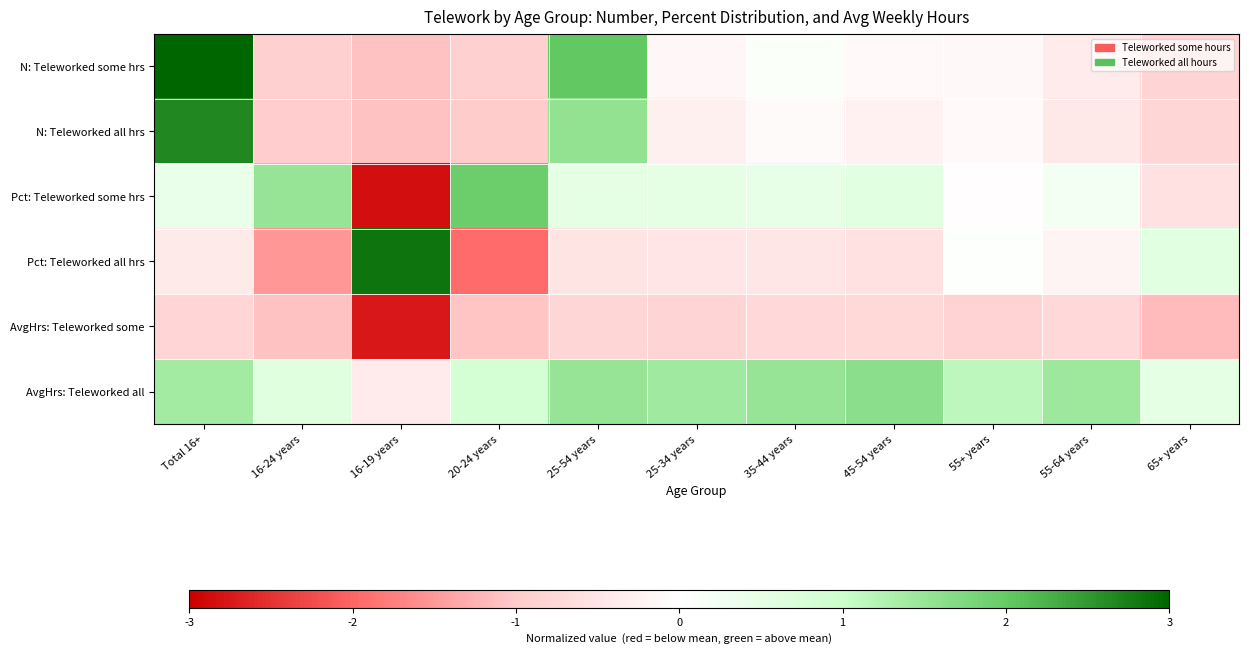

Reading left to right, extract all data points from this chart.

N: Teleworked some hrs: Total 16+=3.2	16-24 years=-0.9	16-19 years=-1.1	20-24 years=-0.9	25-54 years=2.0	25-34 years=-0.2	35-44 years=0.1	45-54 years=-0.1	55+ years=-0.1	55-64 years=-0.4	65+ years=-0.8
N: Teleworked all hrs: Total 16+=2.7	16-24 years=-1.0	16-19 years=-1.1	20-24 years=-1.0	25-54 years=1.6	25-34 years=-0.3	35-44 years=-0.1	45-54 years=-0.3	55+ years=-0.1	55-64 years=-0.4	65+ years=-0.8
Pct: Teleworked some hrs: Total 16+=0.4	16-24 years=1.5	16-19 years=-2.9	20-24 years=1.9	25-54 years=0.5	25-34 years=0.5	35-44 years=0.5	45-54 years=0.6	55+ years=-0.0	55-64 years=0.2	65+ years=-0.6
Pct: Teleworked all hrs: Total 16+=-0.4	16-24 years=-1.5	16-19 years=2.9	20-24 years=-1.9	25-54 years=-0.5	25-34 years=-0.5	35-44 years=-0.5	45-54 years=-0.6	55+ years=0.0	55-64 years=-0.2	65+ years=0.6
AvgHrs: Teleworked some: Total 16+=-0.8	16-24 years=-1.1	16-19 years=-2.8	20-24 years=-1.1	25-54 years=-0.8	25-34 years=-0.8	35-44 years=-0.7	45-54 years=-0.8	55+ years=-0.9	55-64 years=-0.7	65+ years=-1.2
AvgHrs: Teleworked all: Total 16+=1.4	16-24 years=0.6	16-19 years=-0.4	20-24 years=0.8	25-54 years=1.5	25-34 years=1.4	35-44 years=1.5	45-54 years=1.6	55+ years=1.1	55-64 years=1.4	65+ years=0.5